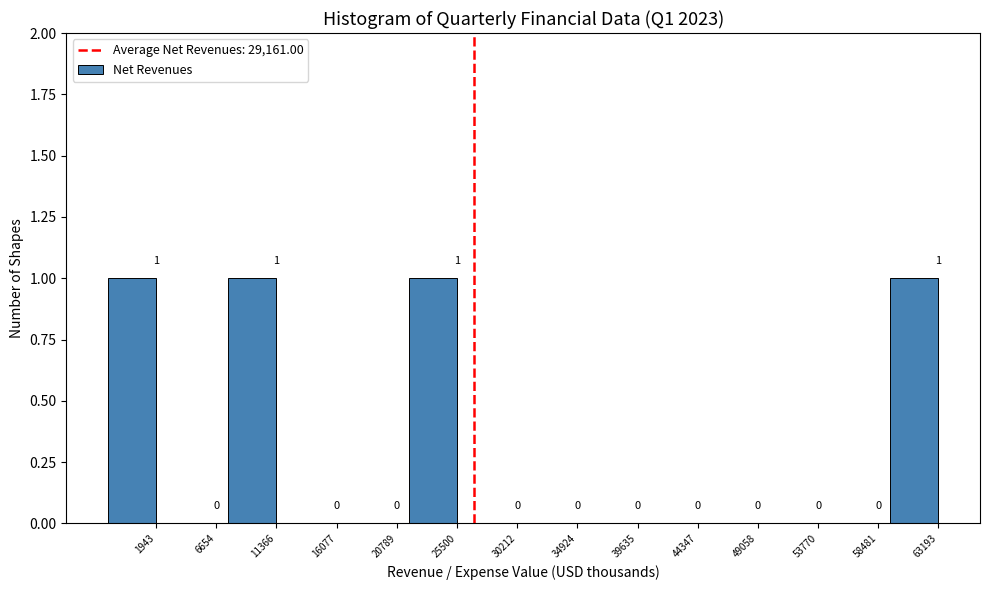

Reading left to right, list all the values displayed in this chart.

1943=1	6654=0	11366=1	16077=0	20789=0	25500=1	30212=0	34924=0	39635=0	44347=0	49058=0	53770=0	58481=0	63193=1